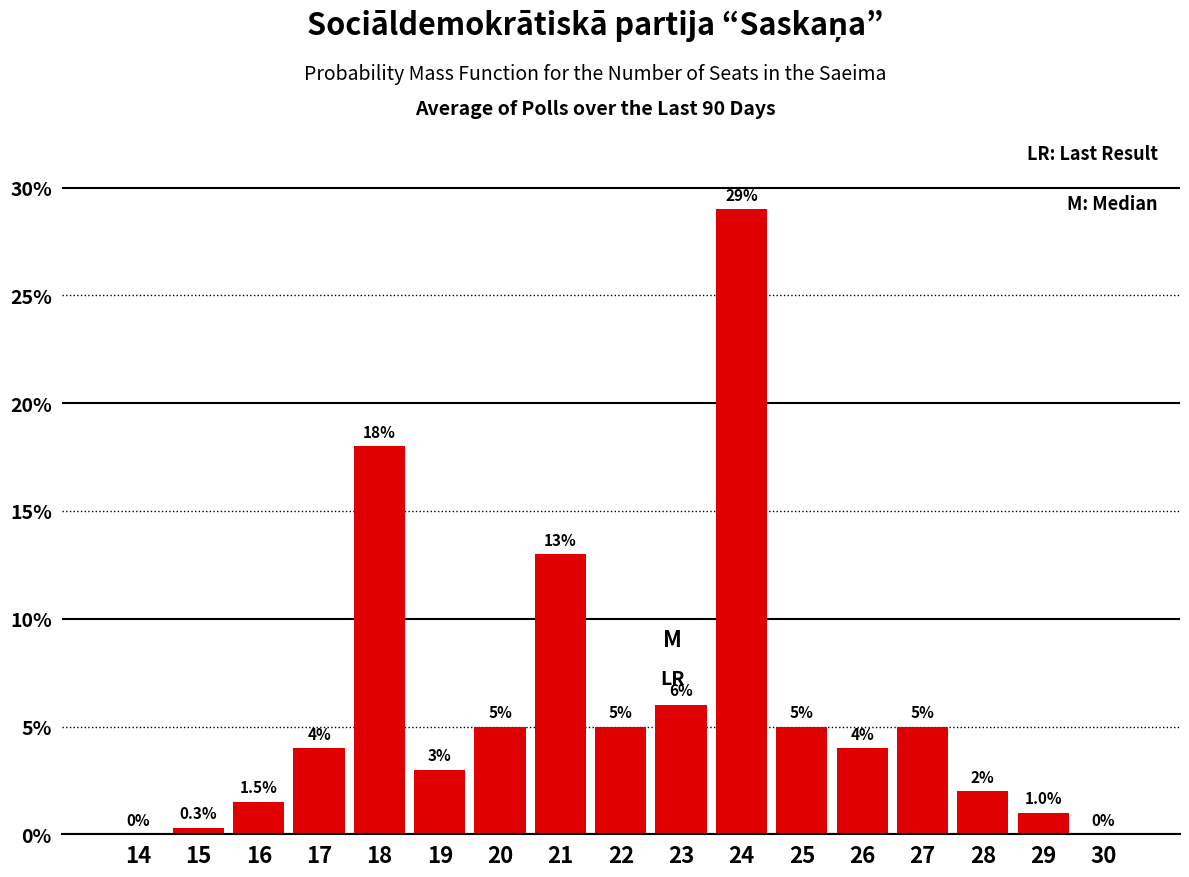

Reading left to right, what are all the values shown in this chart?

14=0.0	15=0.3	16=1.5	17=4.0	18=18.0	19=3.0	20=5.0	21=13.0	22=5.0	23=6.0	24=29.0	25=5.0	26=4.0	27=5.0	28=2.0	29=1.0	30=0.0